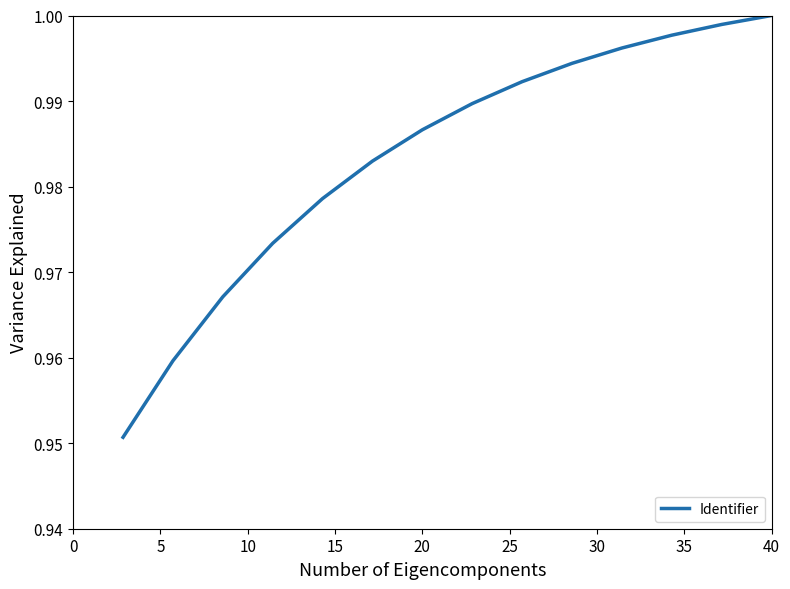

Does the chart have visible grid lines?

No